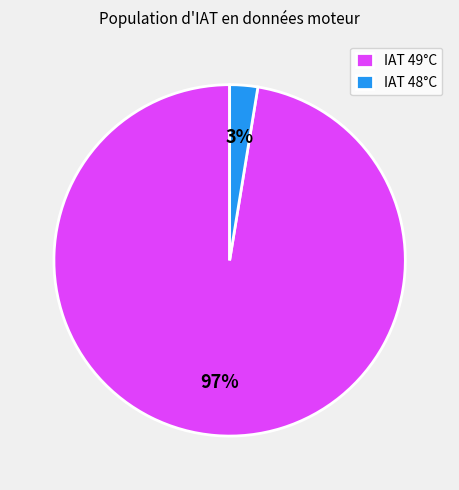

To the nearest percent, what is the average slice percentage?

50%